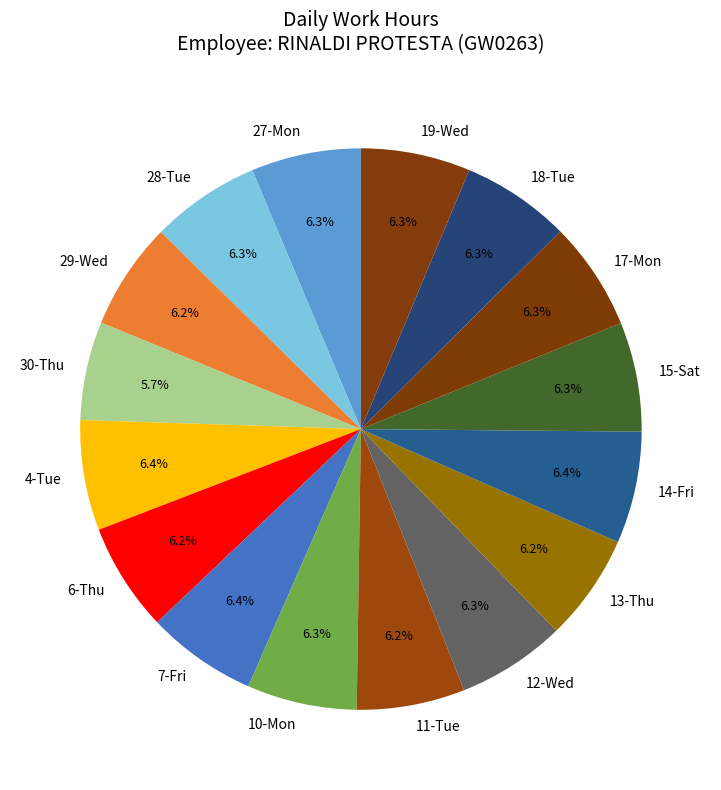

How many segments does this pie chart have?

16